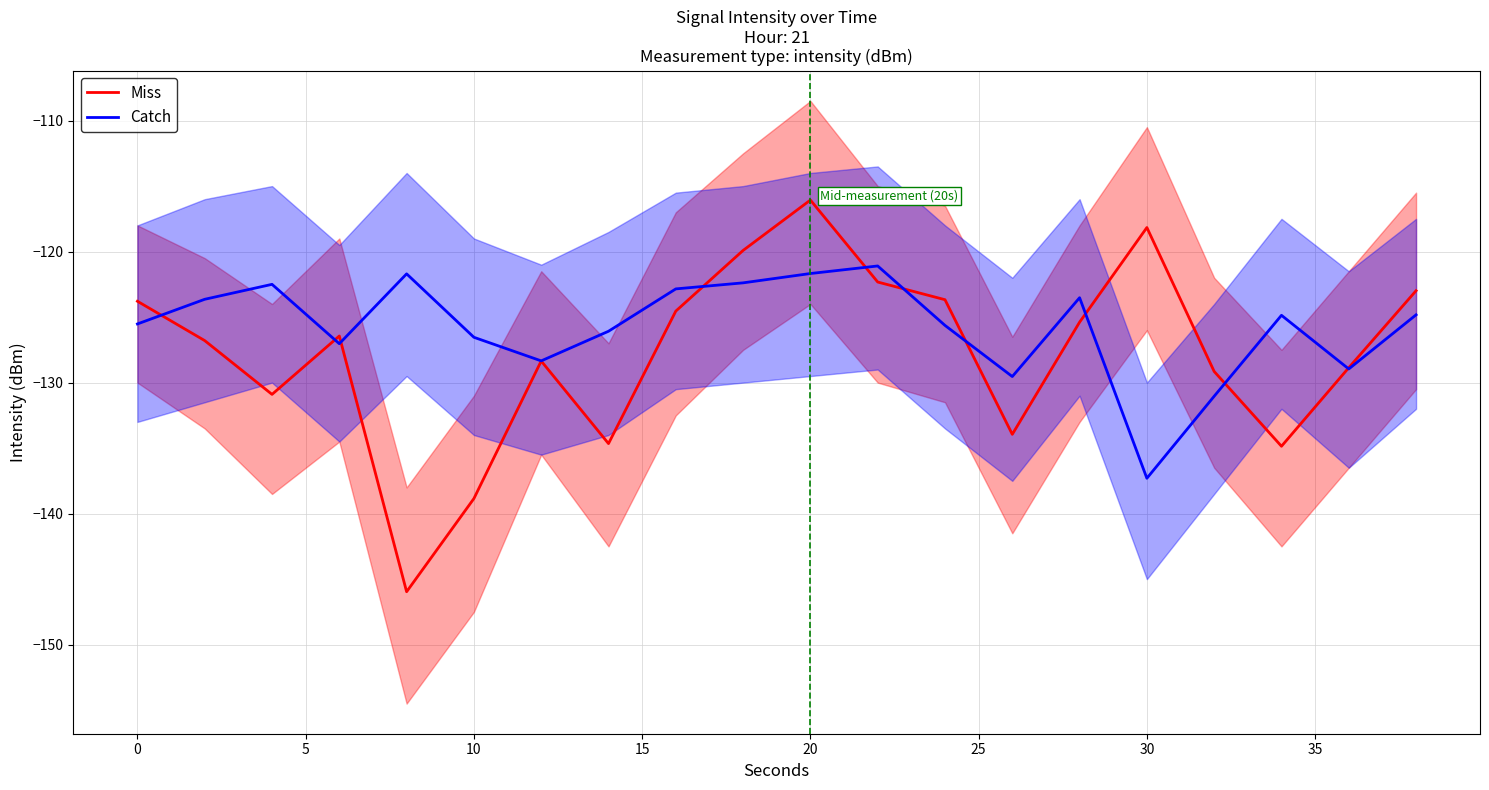

How many lines are shown in the chart?

2